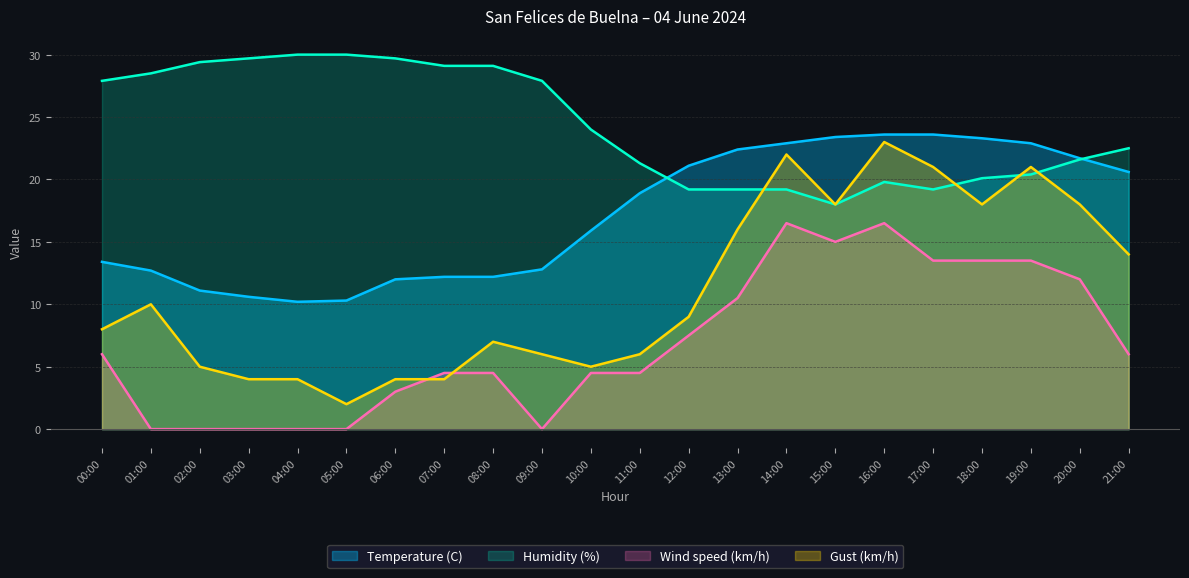

What is the difference between the maximum and minimum values in the Humidity (%) series?

12.0